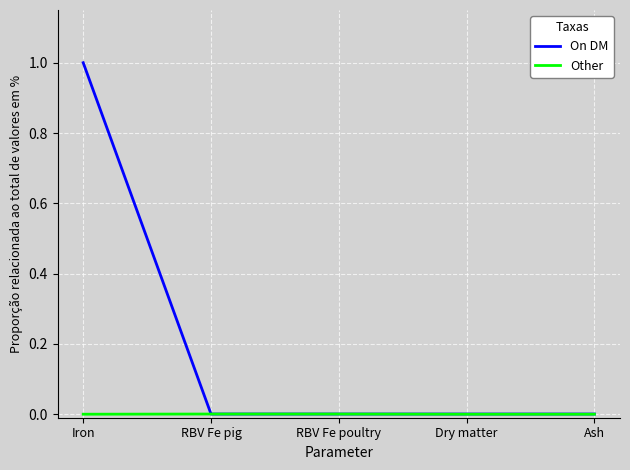

The On DM series shows 0.0 at Dry matter. True or false?

True